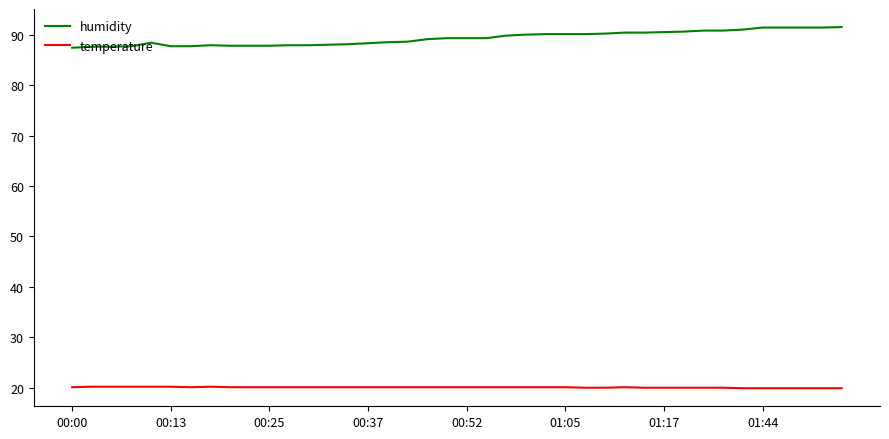

True or false: humidity and temperature intersect in this chart.

False